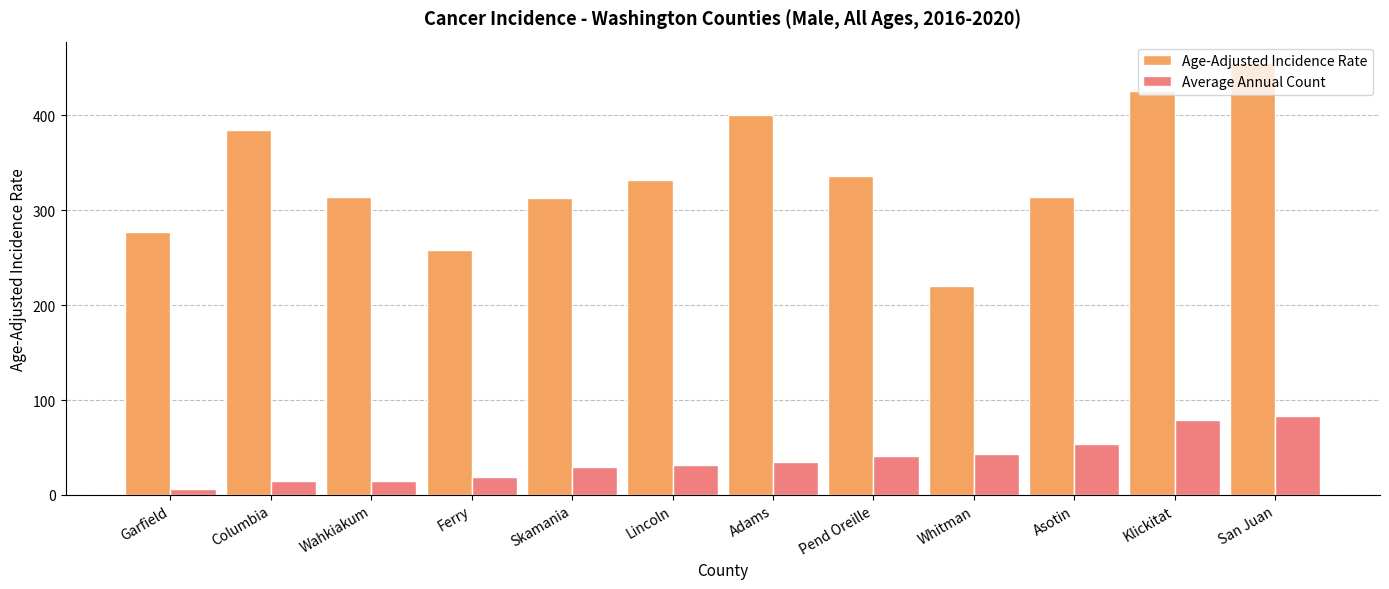

List the series in order of their overall mean, highest first.

Age-Adjusted Incidence Rate, Average Annual Count